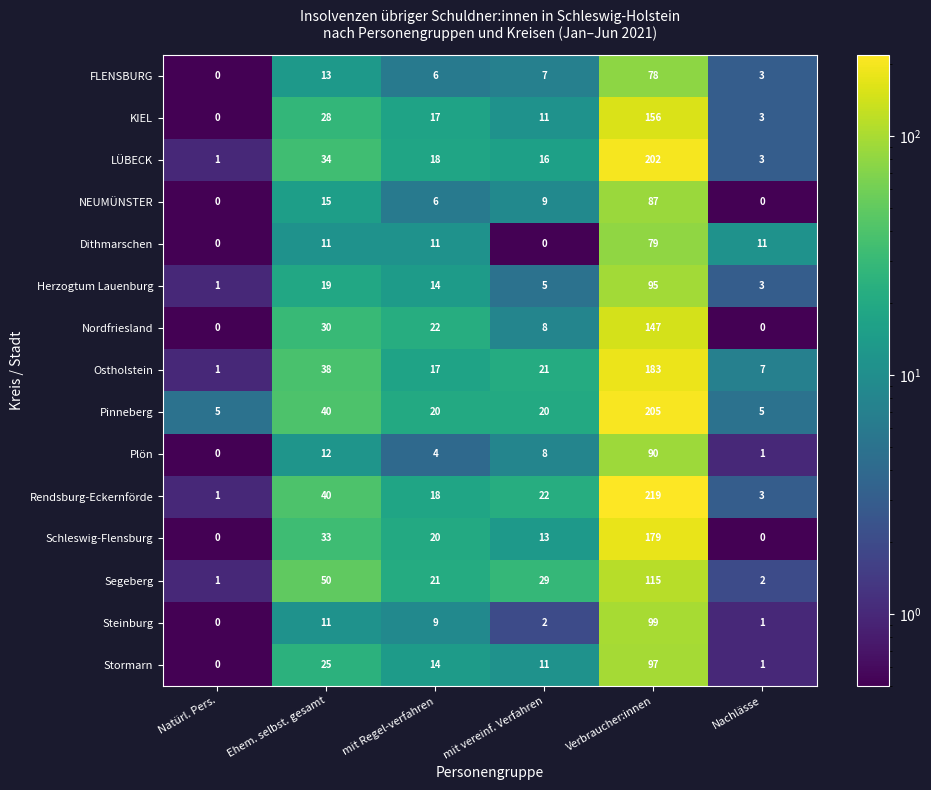

What is the maximum value for Stormarn?

97